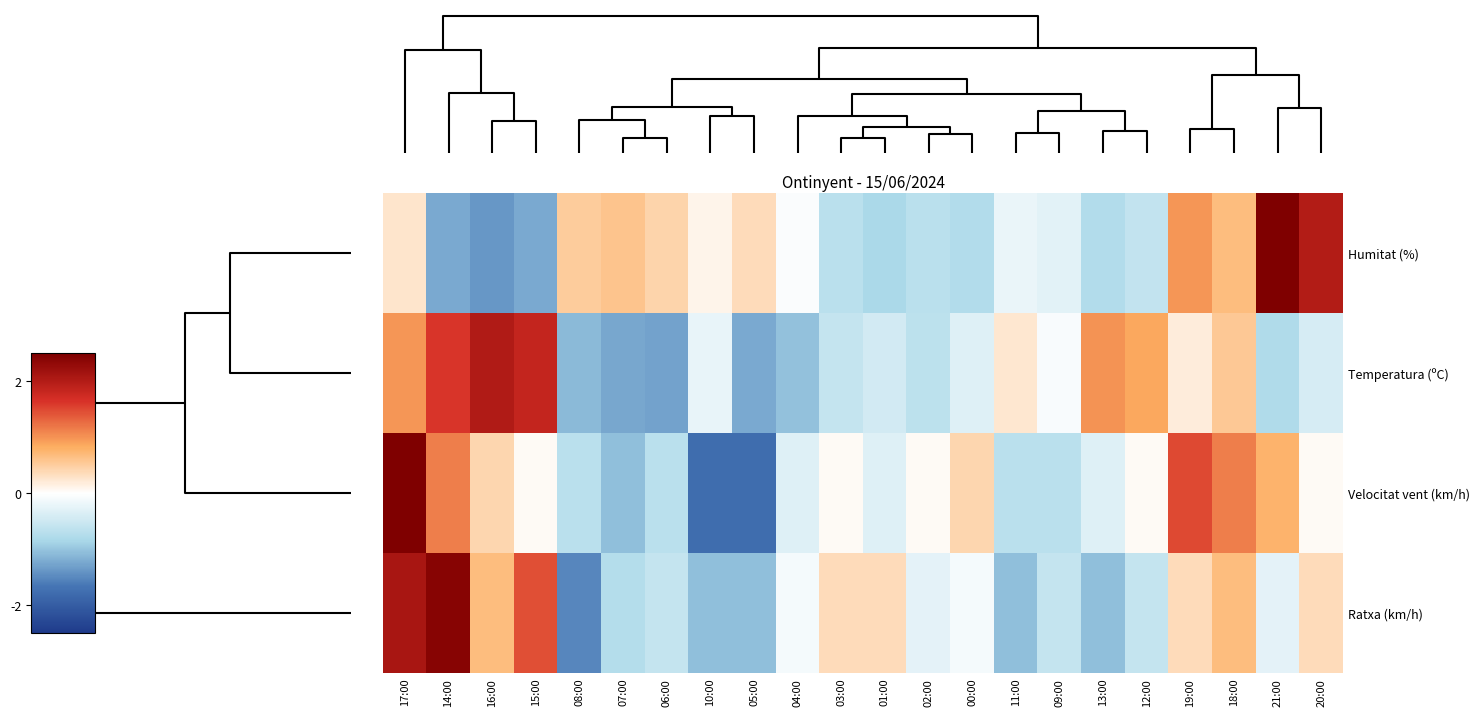

Which series has the largest range (max minus min)?

Velocitat vent (km/h)